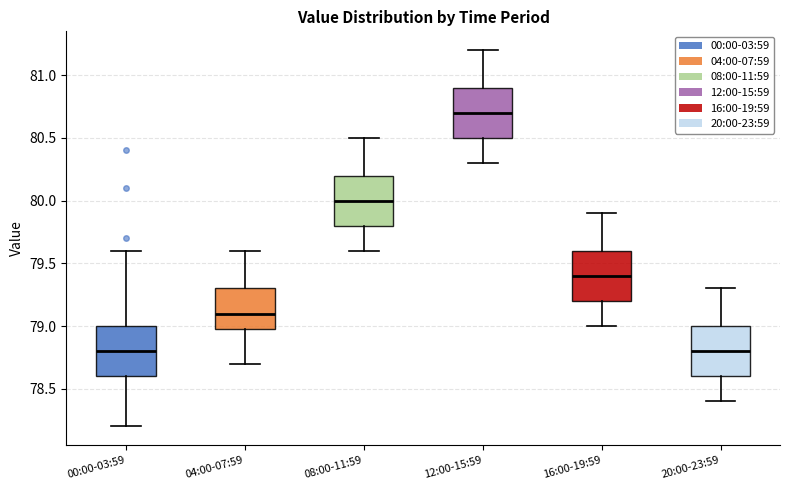

Reading left to right, read every box against the y-axis: the position of its median line, the range the box covers, and the ends of its whiskers. The values are not printed on the chart, so give them approximately, as read against the axis.

00:00-03:59: median 78.8, box 78.6 to 79.0, whiskers 78.2 to 79.6
04:00-07:59: median 79.1, box 79.0 to 79.3, whiskers 78.7 to 79.6
08:00-11:59: median 80.0, box 79.8 to 80.2, whiskers 79.6 to 80.5
12:00-15:59: median 80.7, box 80.5 to 80.9, whiskers 80.3 to 81.2
16:00-19:59: median 79.4, box 79.2 to 79.6, whiskers 79.0 to 79.9
20:00-23:59: median 78.8, box 78.6 to 79.0, whiskers 78.4 to 79.3